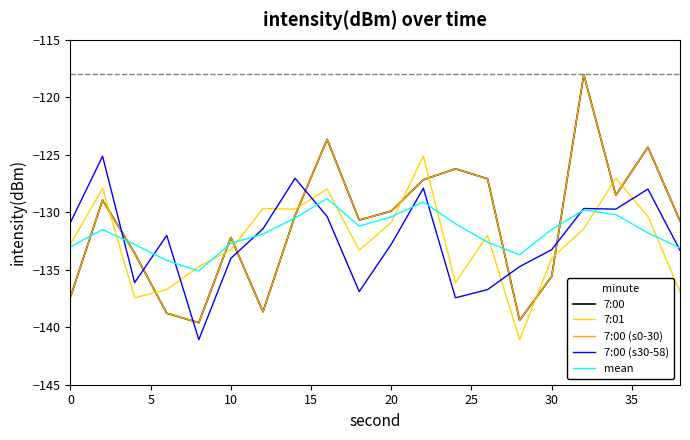

What is the difference between the maximum and minimum values in the 7:01 series?

16.0